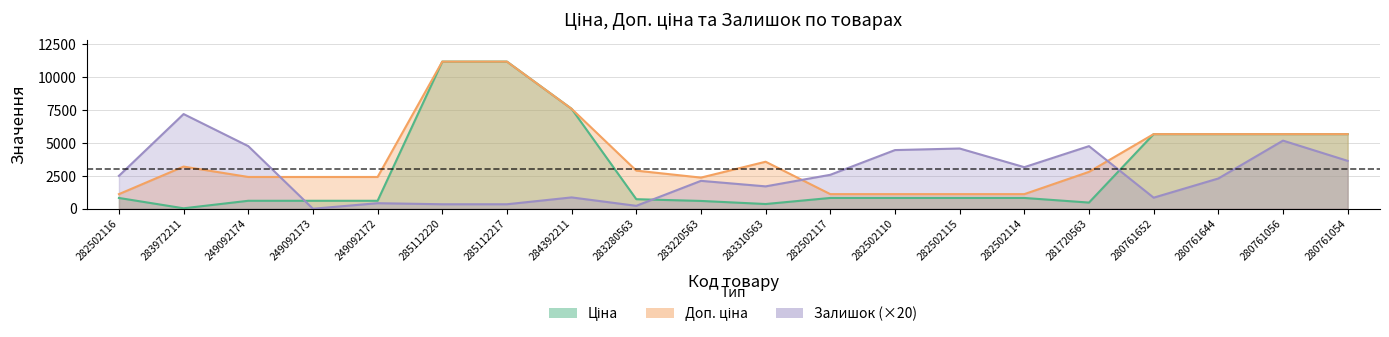

Is the value of Доп. ціна at 280761644 greater than the value of Ціна at 283220563?

Yes